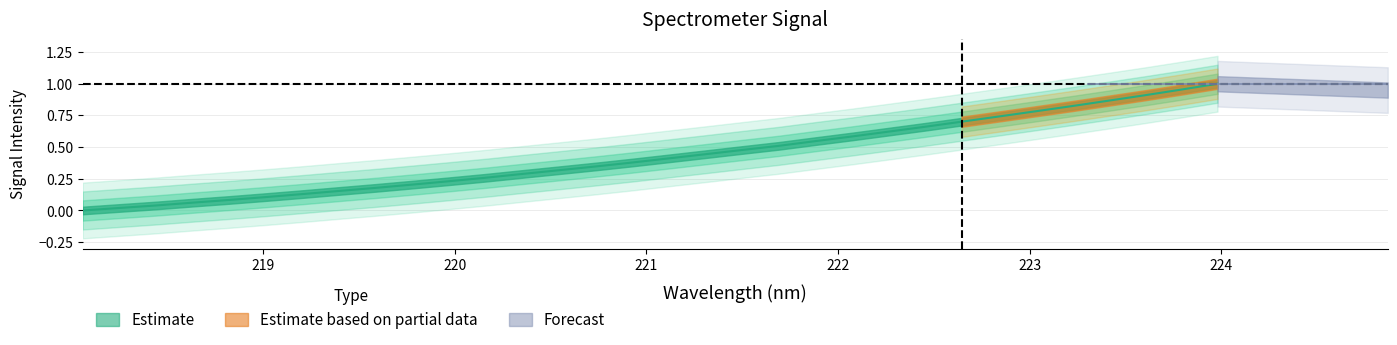

Between 223.5987 and 221.6902, which is larger?

223.5987